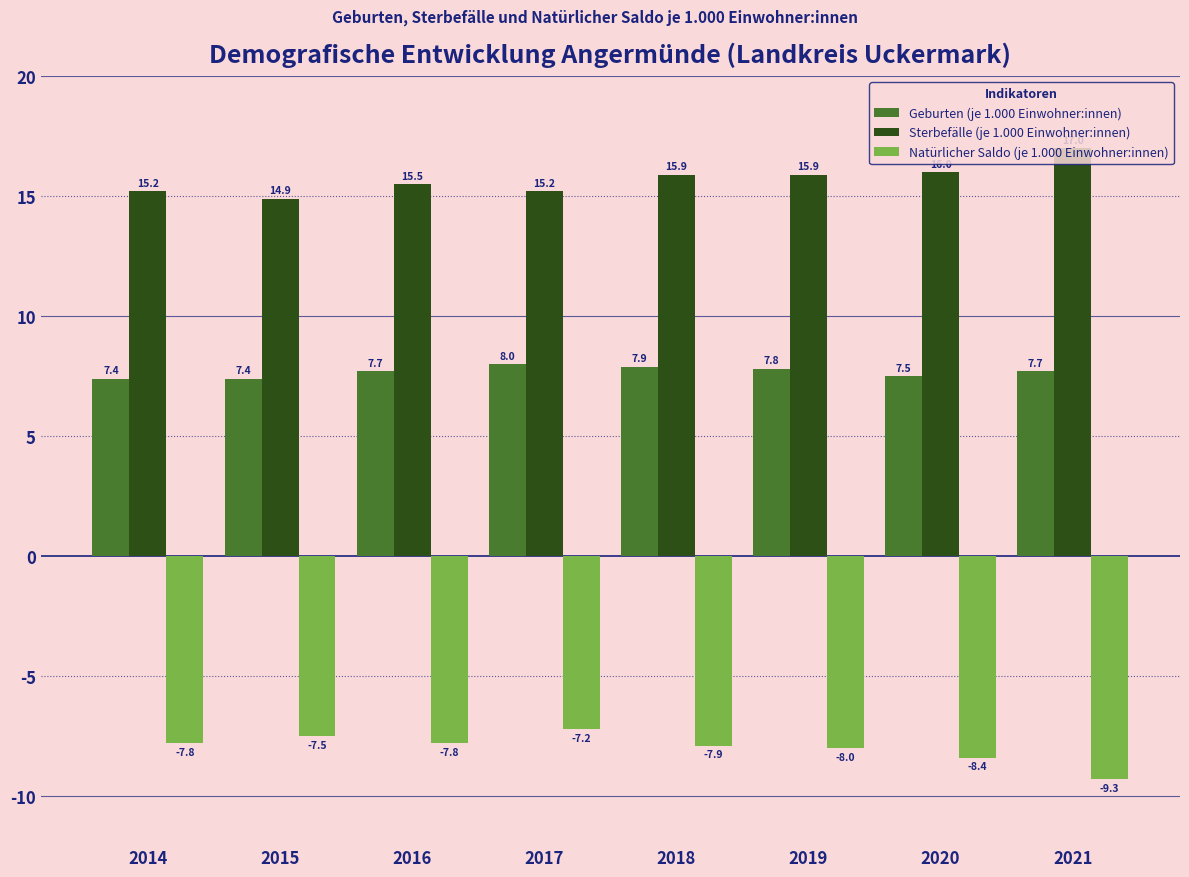

Rank the series at 2016 from lowest to highest value.

Natürlicher Saldo (je 1.000 Einwohner:innen), Geburten (je 1.000 Einwohner:innen), Sterbefälle (je 1.000 Einwohner:innen)